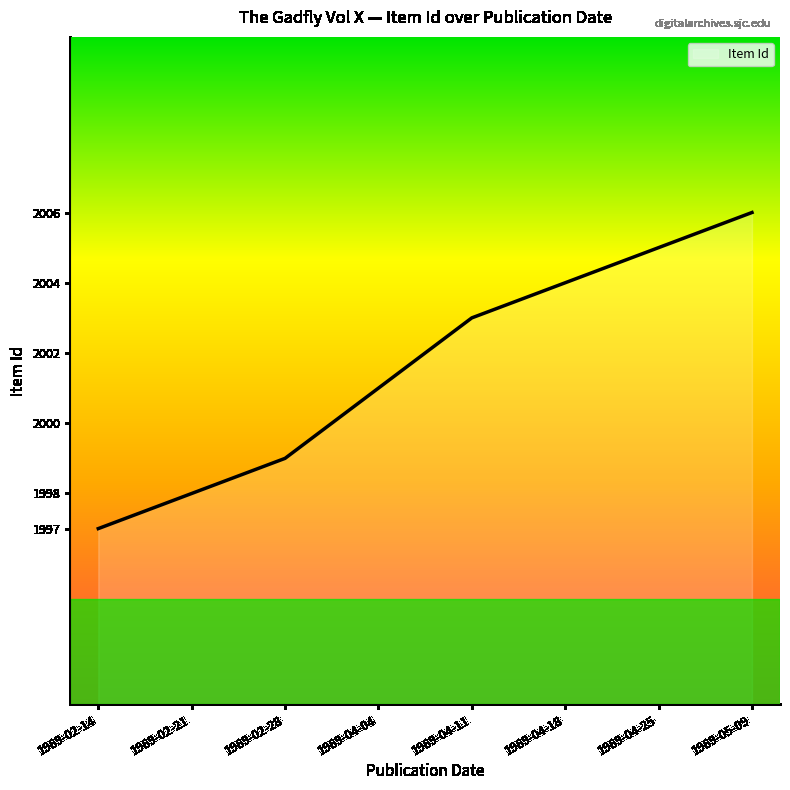

How many values are below 2003?

4